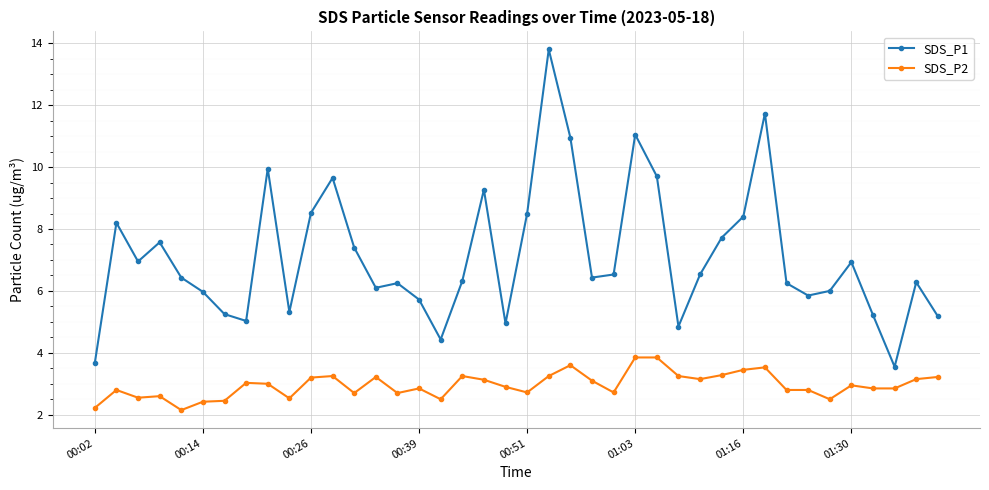

What is the value of the SDS_P1 point at the 2nd from the left?

8.2